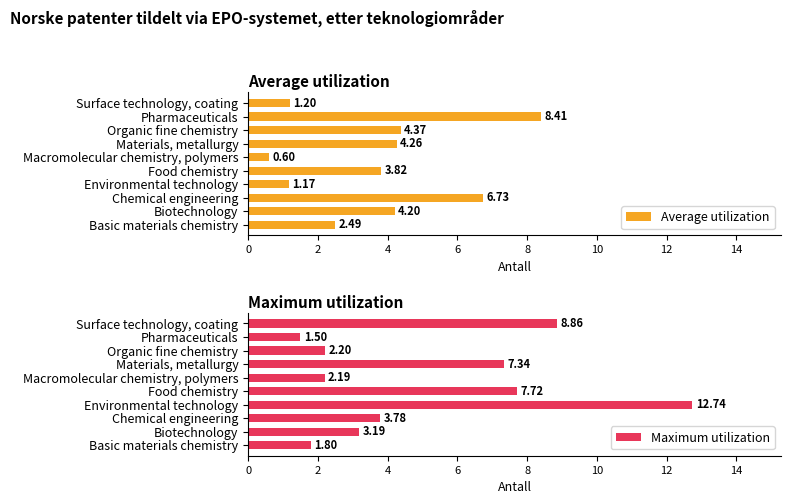

How many groups of bars are there?

10